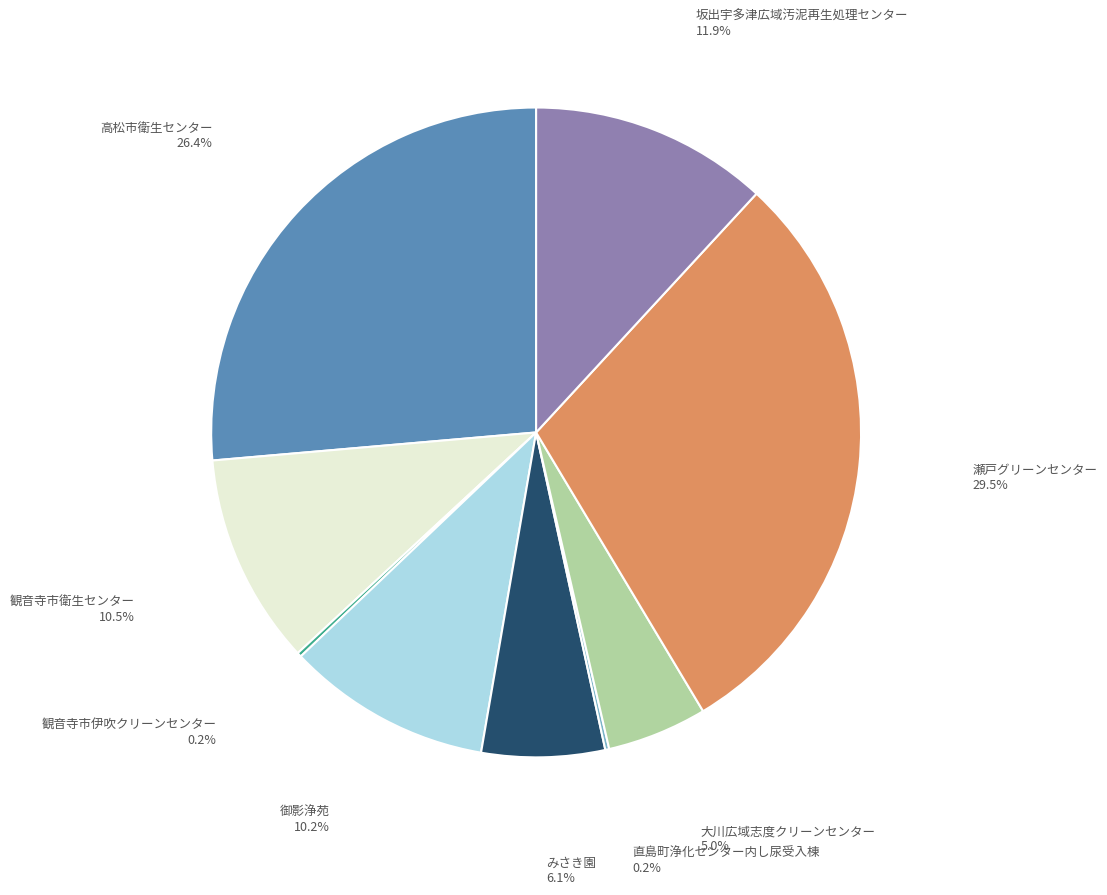

Is there any slice that represents more than half of the pie?

No